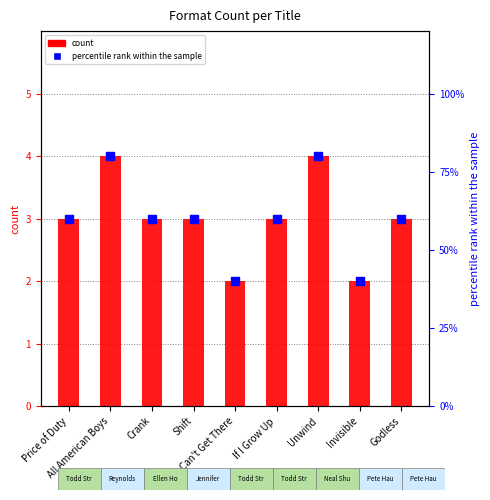

What is the total value across all series at If I Grow Up?

63